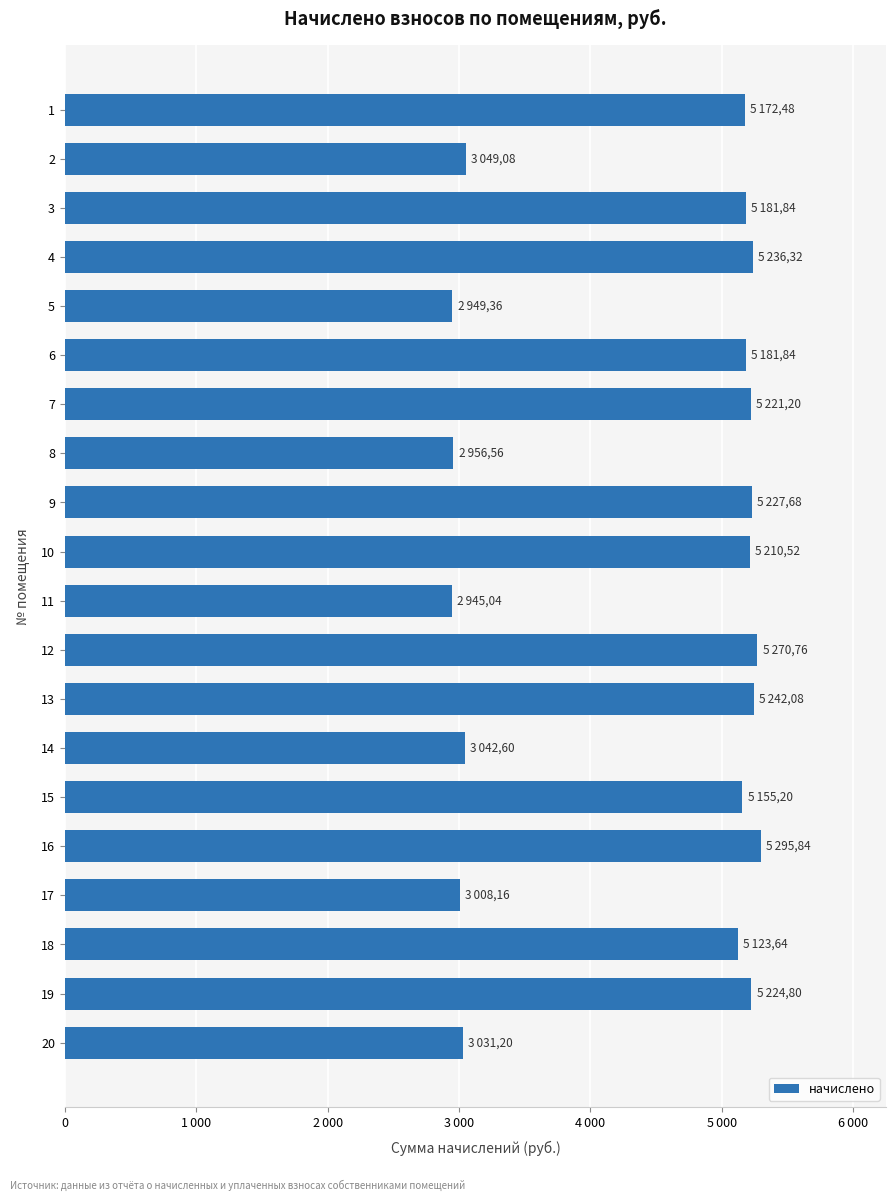

Does the chart contain stacked bars?

No